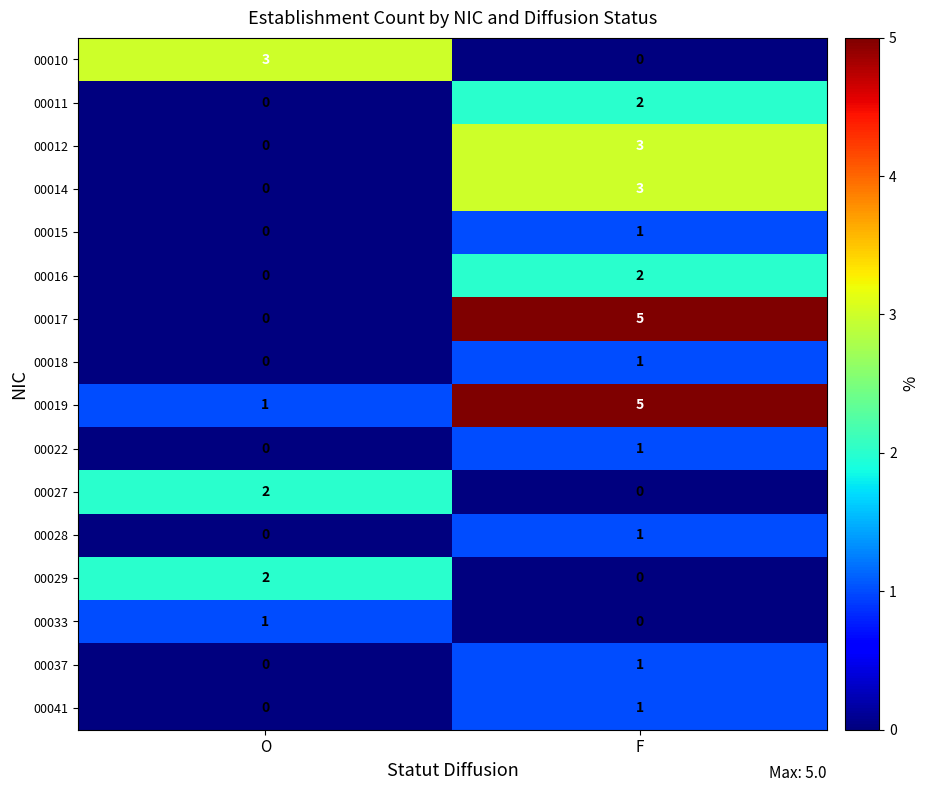

At which label is 00019 closest to 3?

O